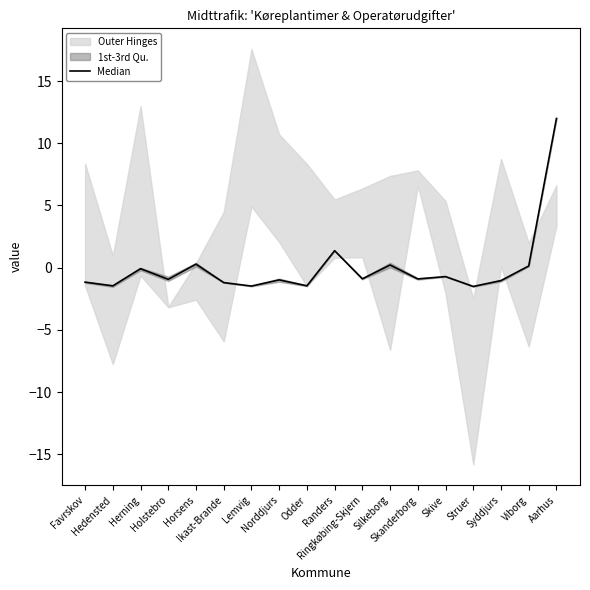

What is the change in value from Hedensted to Horsens?

+1.7